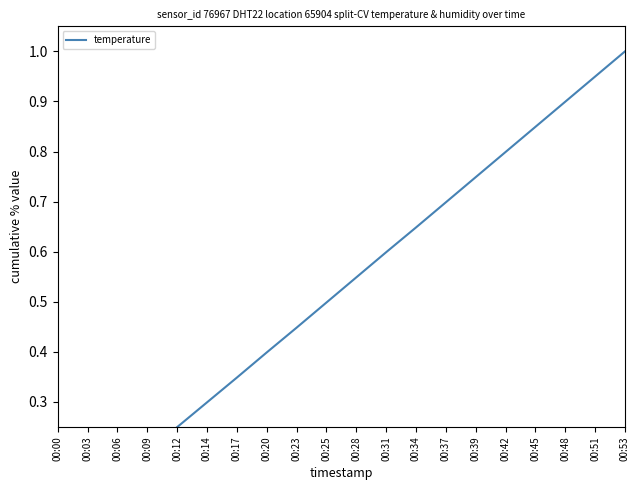

Does the chart have visible grid lines?

No